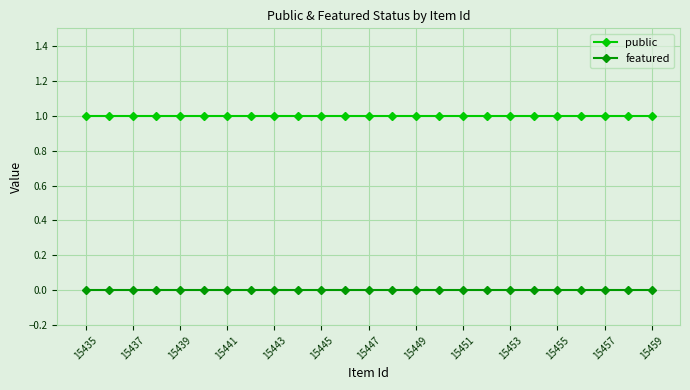

Does the chart display data point markers on the line(s)?

Yes